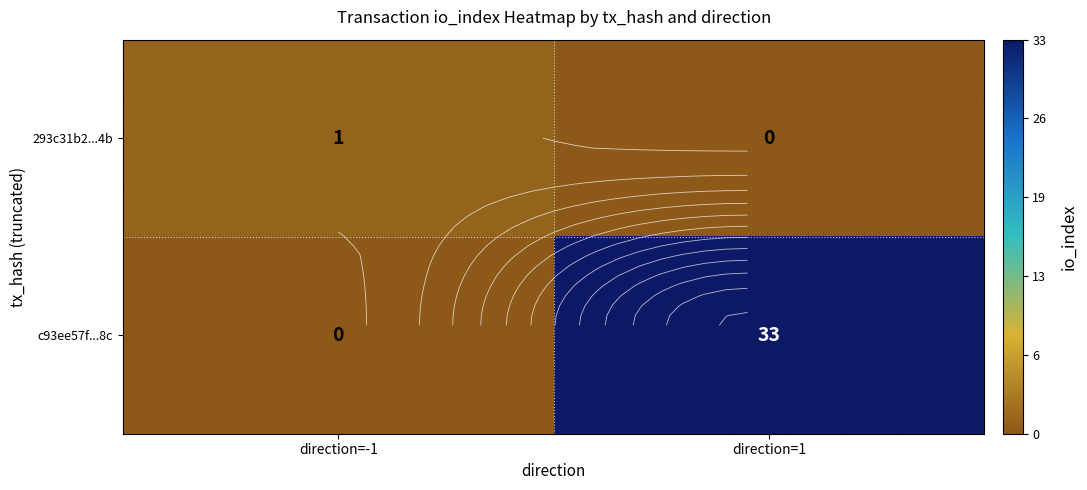

Where is c93ee57f...8c nearest to the value 16?

direction=-1